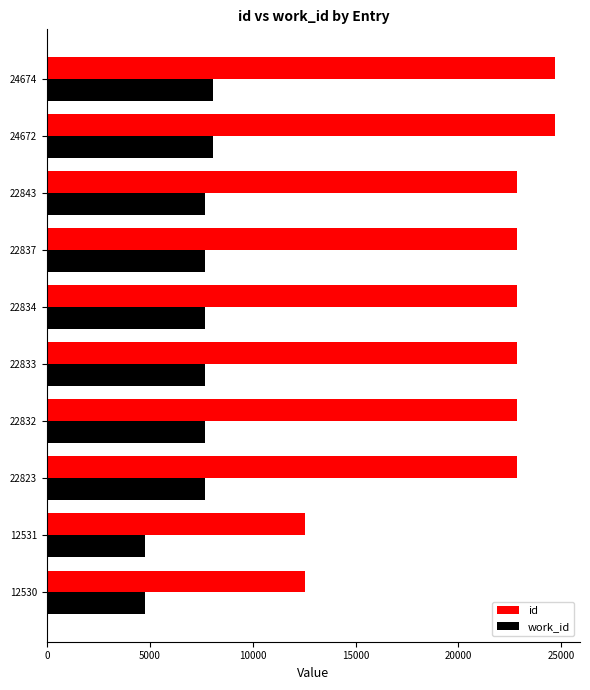

What is the sum of all id values?

211409